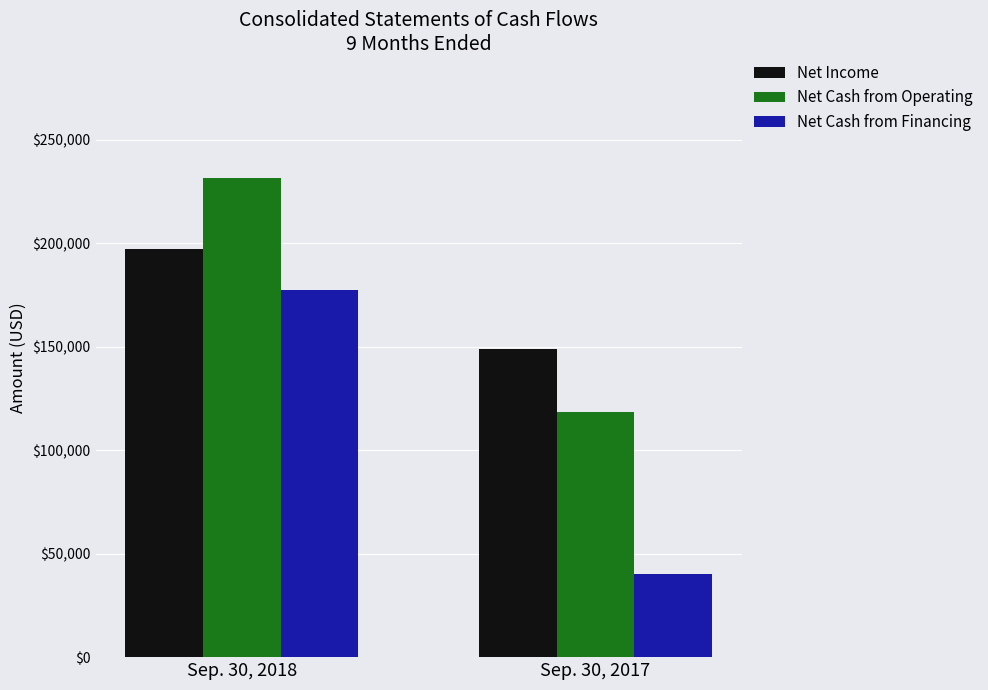

At which label is Net Cash from Operating closest to 174833?

Sep. 30, 2017